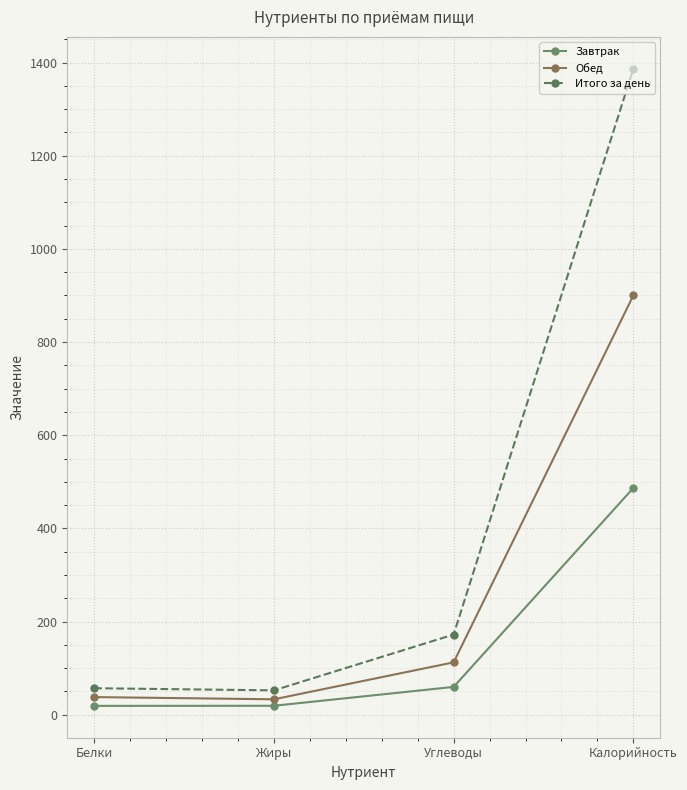

At which category is the sum across all series the highest?

Калорийность